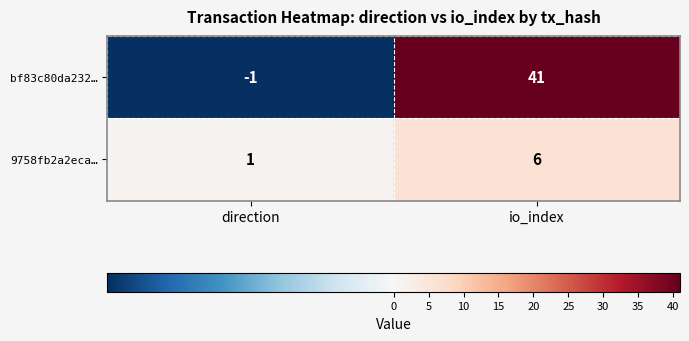

Which category has the highest value across all series?

io_index